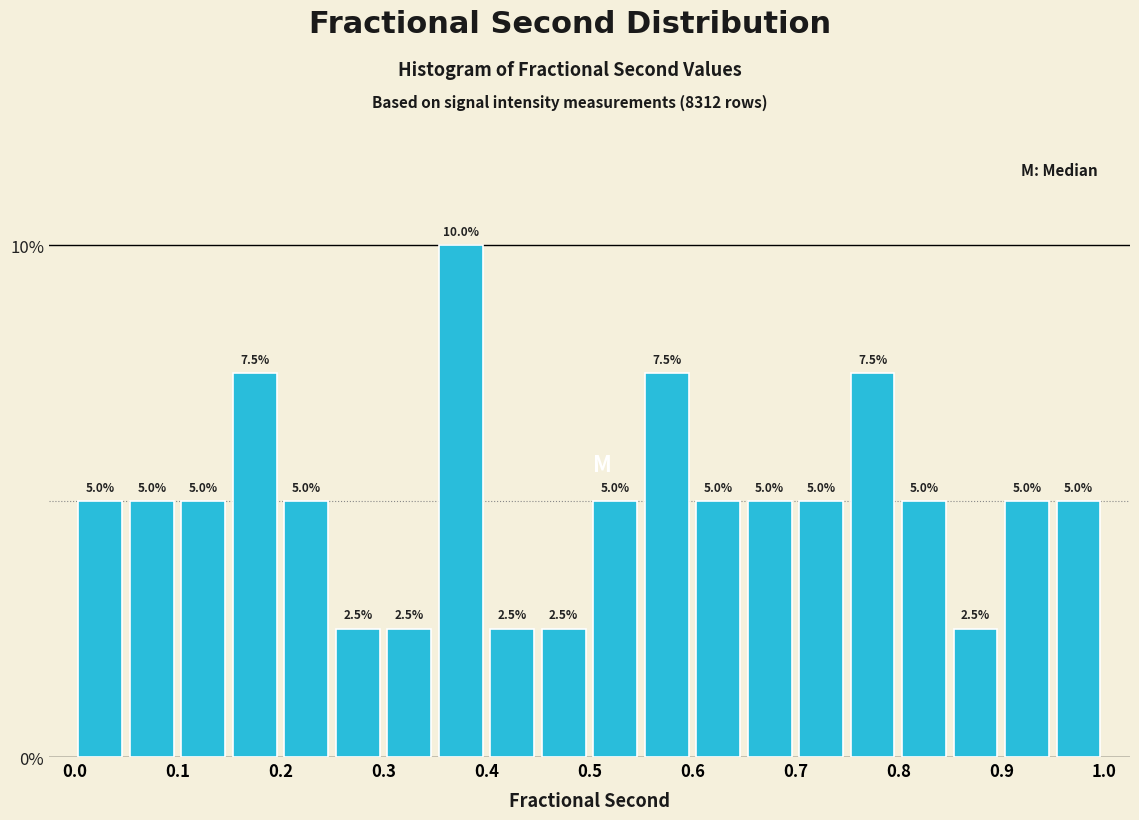

Reading left to right, transcribe this chart: for each bar, give the range it covers on the x-axis and its height.

0.00 to 0.05: 5.0
0.05 to 0.10: 5.0
0.10 to 0.15: 5.0
0.15 to 0.20: 7.5
0.20 to 0.25: 5.0
0.25 to 0.30: 2.5
0.30 to 0.35: 2.5
0.35 to 0.40: 10.0
0.40 to 0.45: 2.5
0.45 to 0.50: 2.5
0.50 to 0.55: 5.0
0.55 to 0.60: 7.5
0.60 to 0.65: 5.0
0.65 to 0.70: 5.0
0.70 to 0.75: 5.0
0.75 to 0.80: 7.5
0.80 to 0.85: 5.0
0.85 to 0.90: 2.5
0.90 to 0.95: 5.0
0.95 to 1.00: 5.0